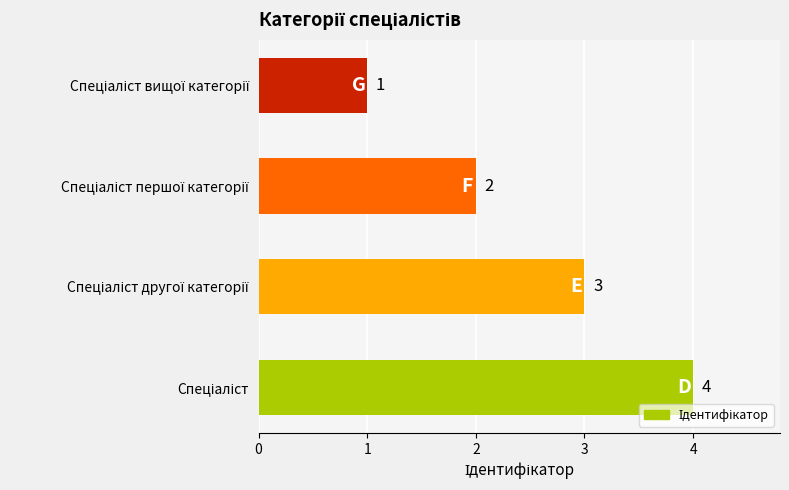

Count the number of categories in the chart.

4